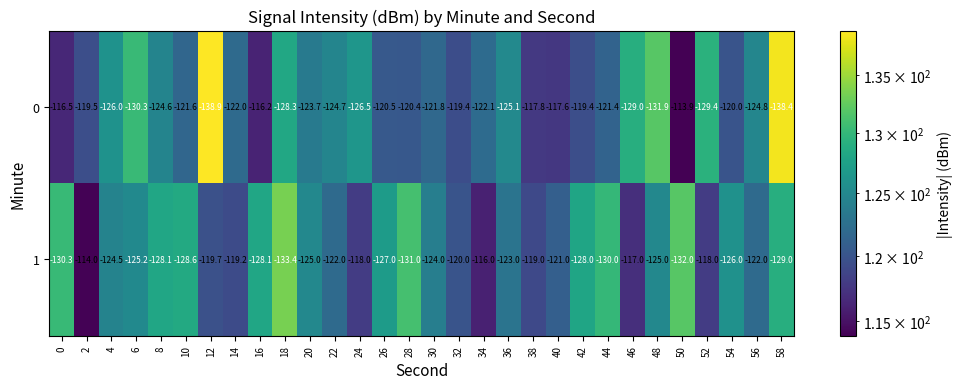

List the series in order of their overall mean, highest first.

0, 1